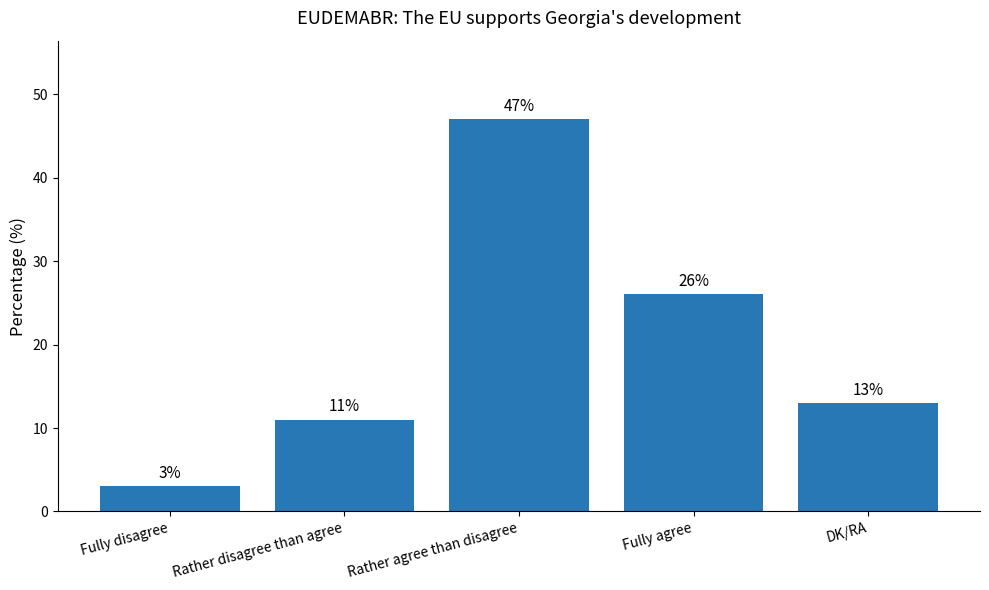

Between Fully agree and Fully disagree, which is larger?

Fully agree